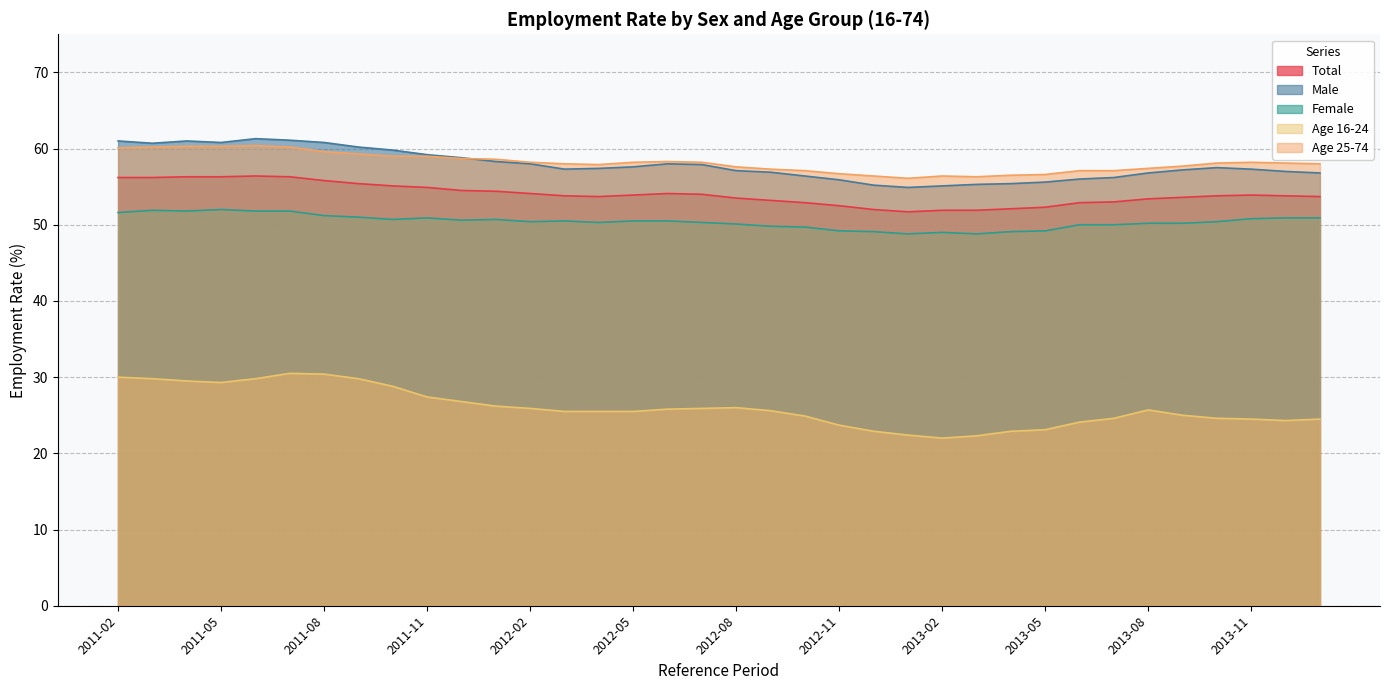

At which label is Age 16-24 closest to 26?

2012-08